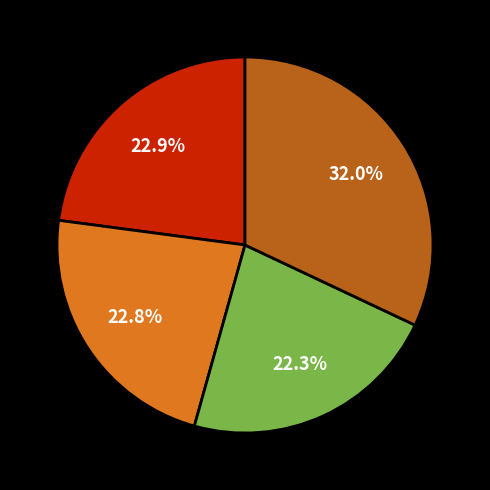

Does any single category account for the majority?

No